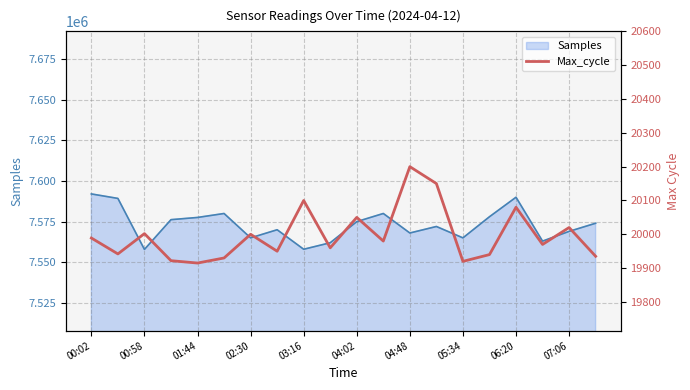

The value of Samples at 02:30 is 7565000. True or false?

True